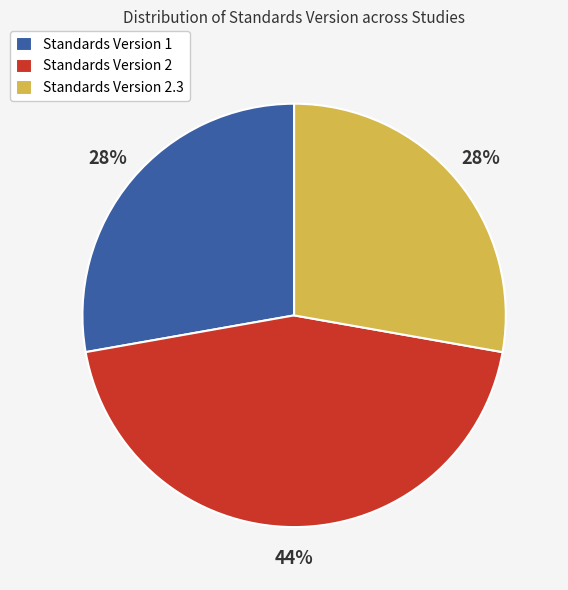

Which slice is the largest?

Standards Version 2